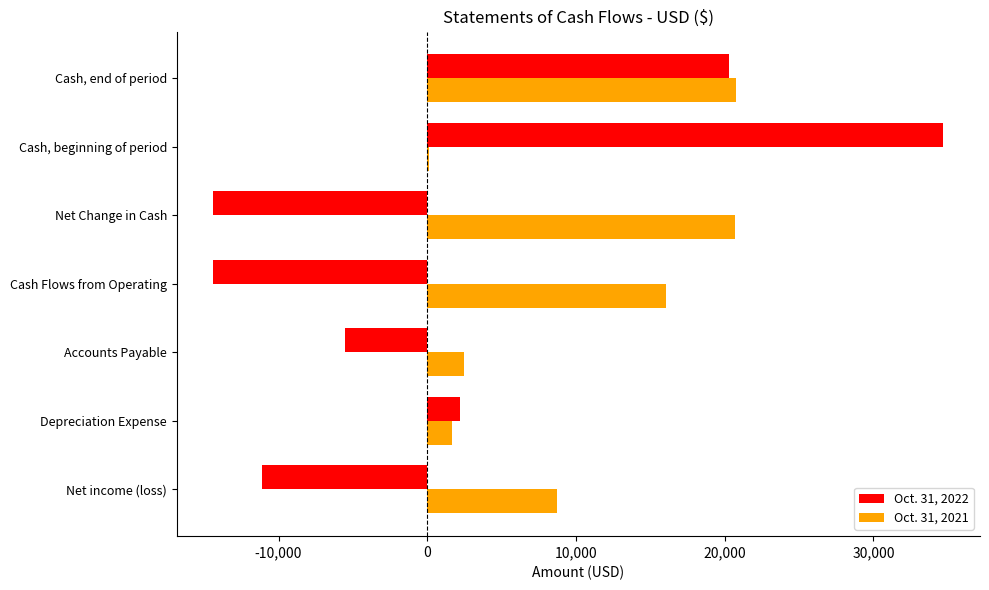

At which category is the sum across all series the highest?

Cash, end of period